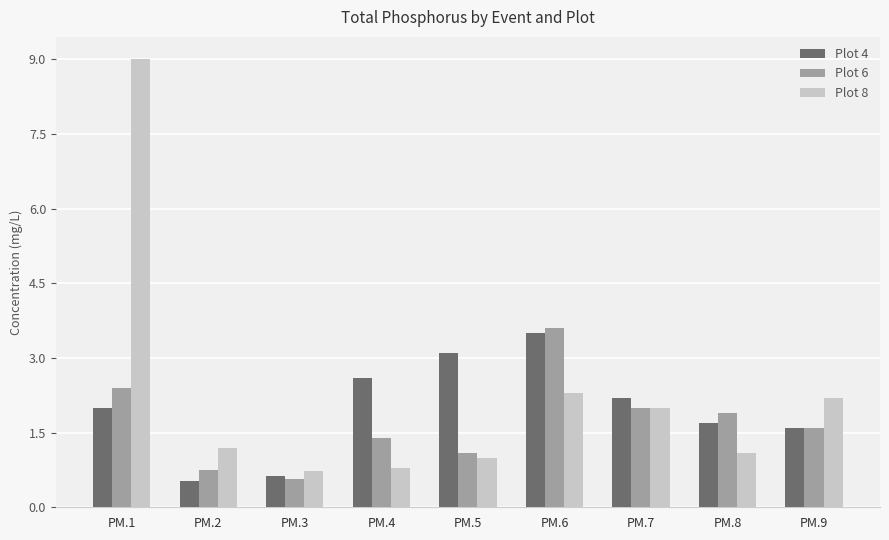

Which series has the largest total across all categories?

Plot 8